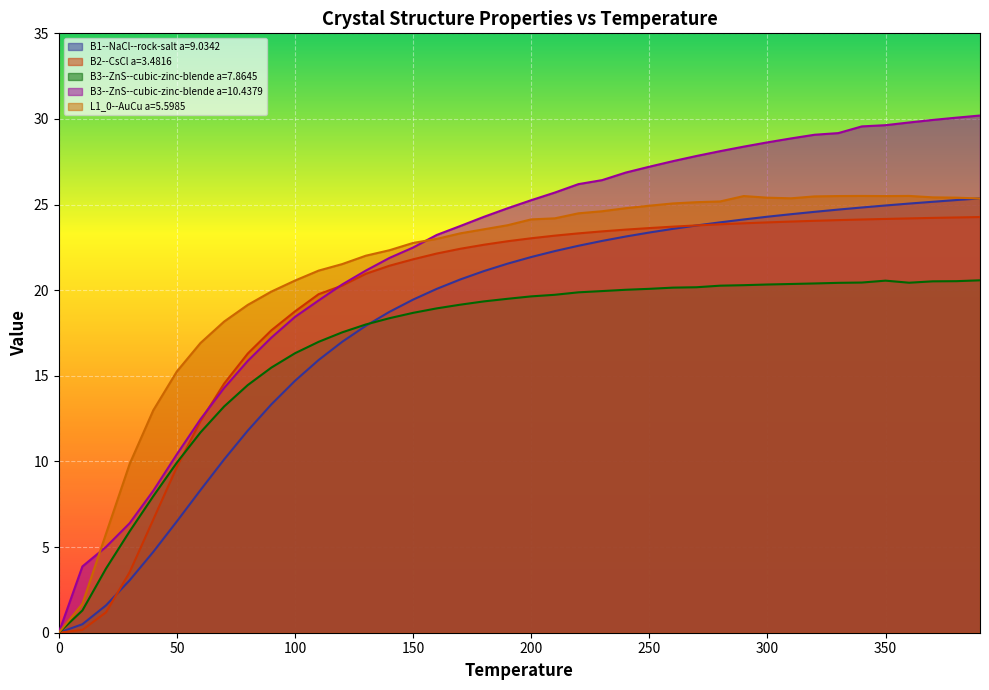

Count the number of data series in this chart.

5